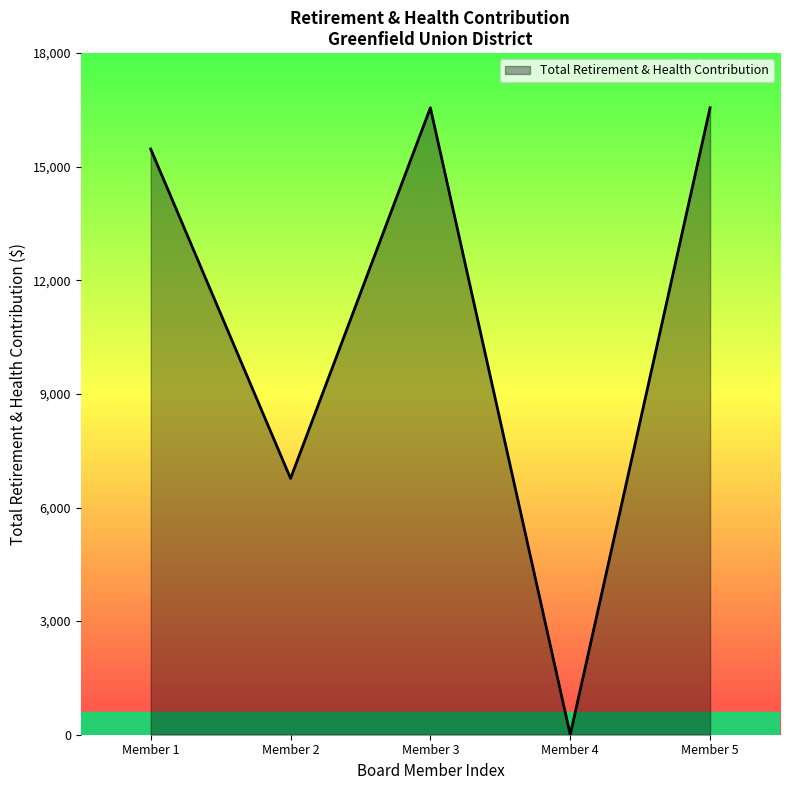

Is it true that the value at Member 2 is 6769?

True